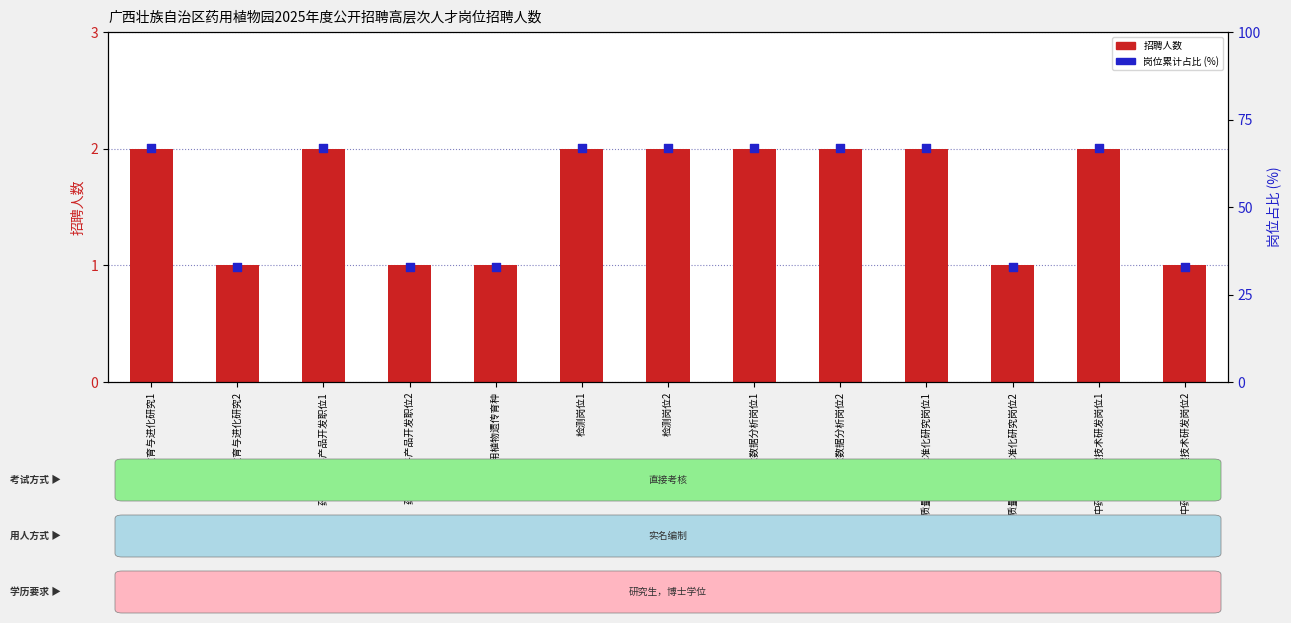

Which series reaches the minimum Y coordinate?

招聘人数